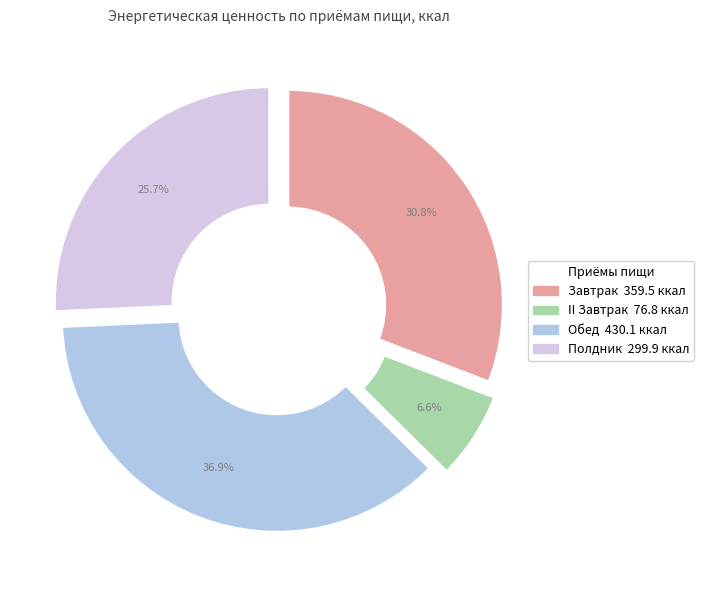

Does II Завтрак account for over 50% of the chart?

No